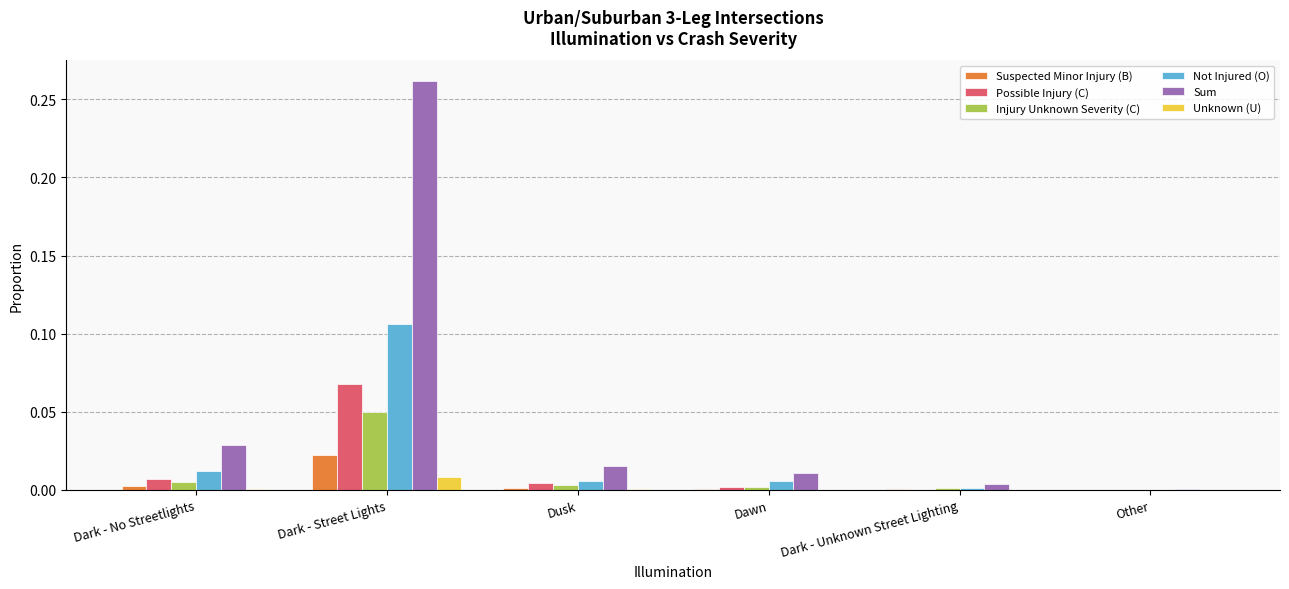

How many groups of bars are there?

6